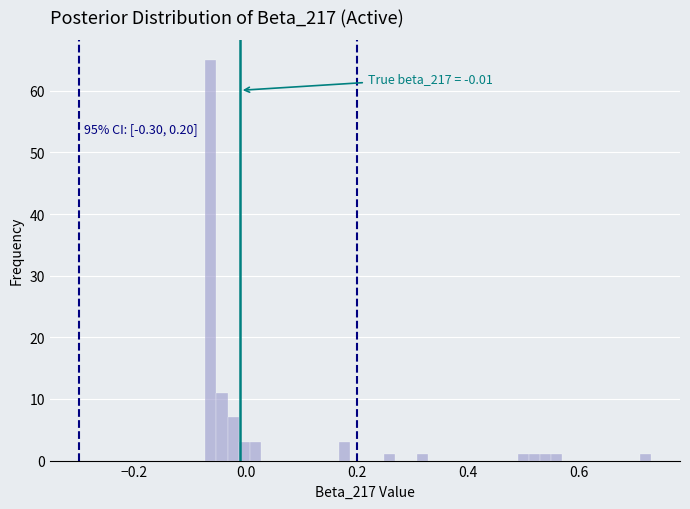

Around what value on the x-axis is the tallest bar? Give the approximate position of its centre, as read against the axis.

-0.06